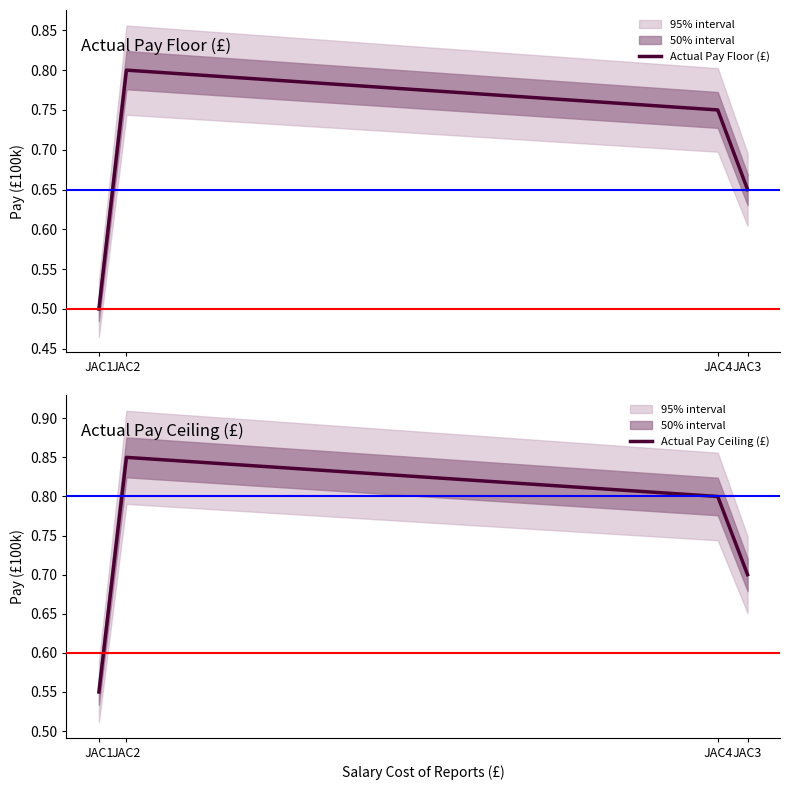

List the labels in order of Actual Pay Floor (£) value, smallest first.

JAC1, JAC3, JAC4, JAC2